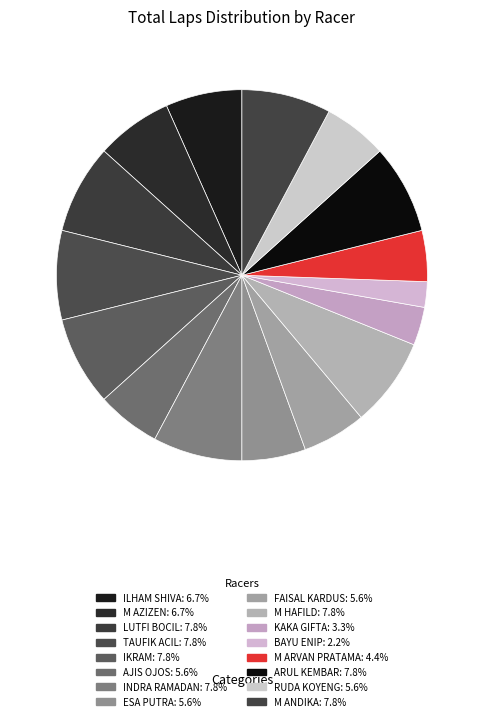

How many slices are in this pie chart?

16